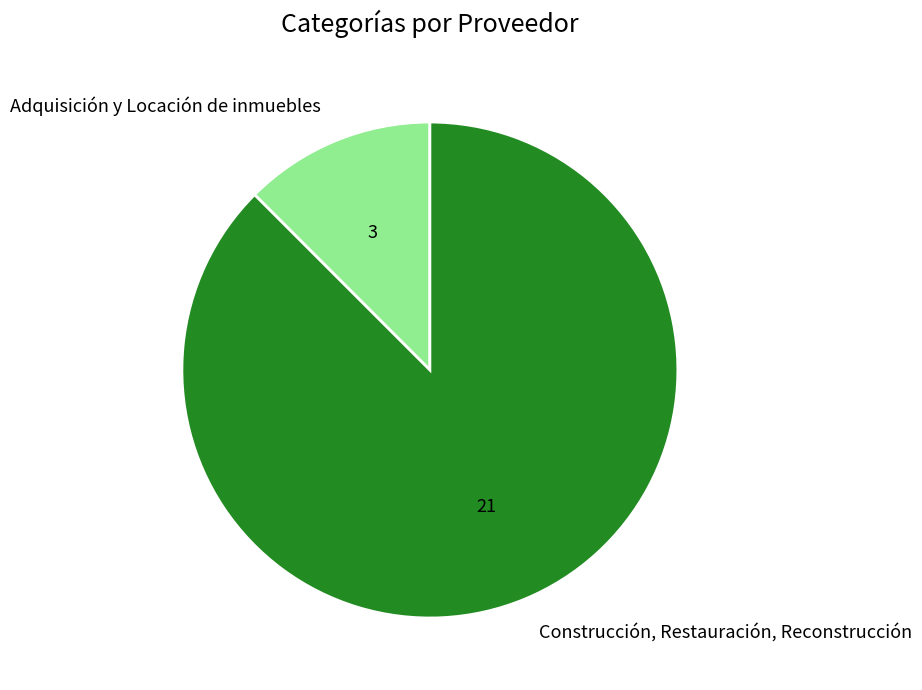

Is there any slice that represents more than half of the pie?

Yes